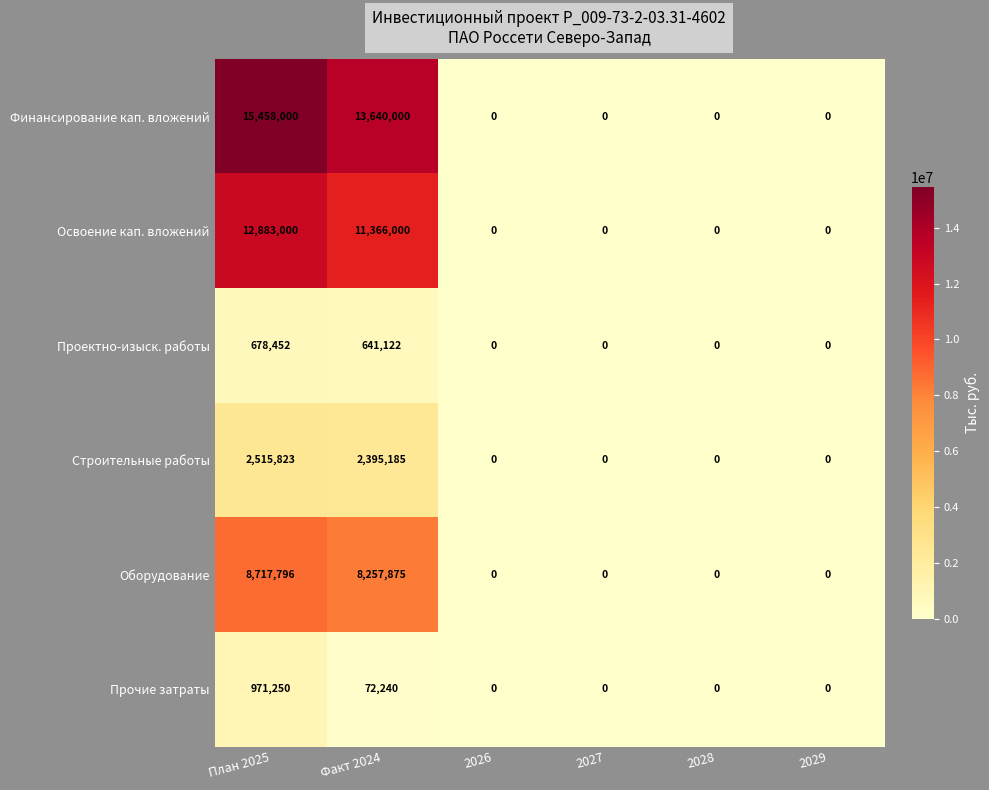

Rank the series by their maximum value, from highest to lowest.

Финансирование кап. вложений, Освоение кап. вложений, Оборудование, Строительные работы, Прочие затраты, Проектно-изыск. работы